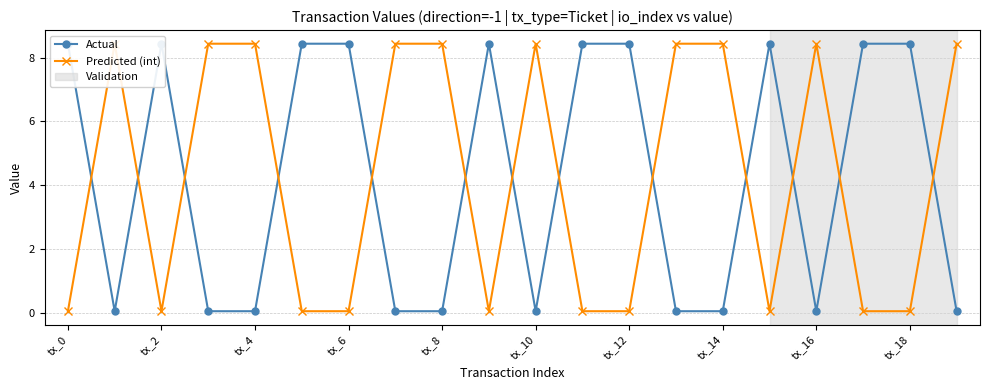

True or false: Predicted (int) has more than 2 interior local peaks.

True